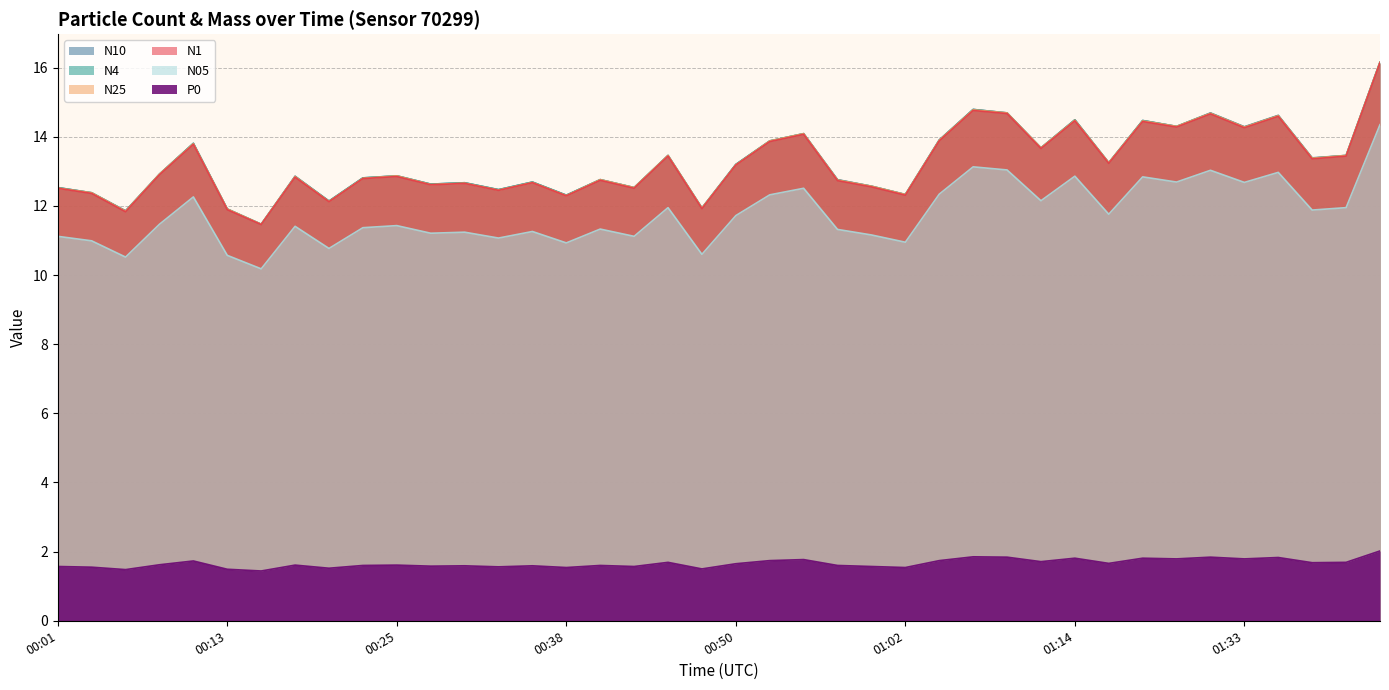

Where does the N05 series first go above 11?

00:01